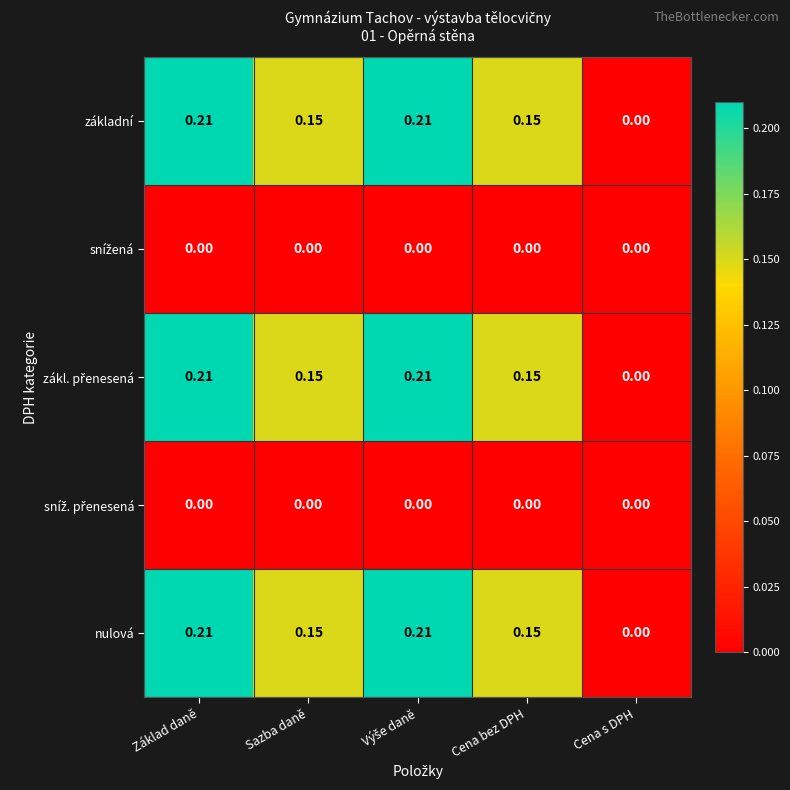

Where is základní nearest to the value 0?

Cena s DPH